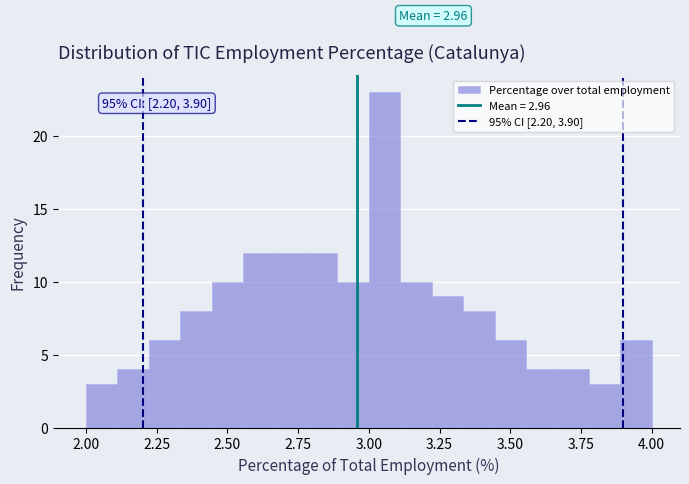

Around what value on the x-axis is the tallest bar? Give the approximate position of its centre, as read against the axis.

3.05